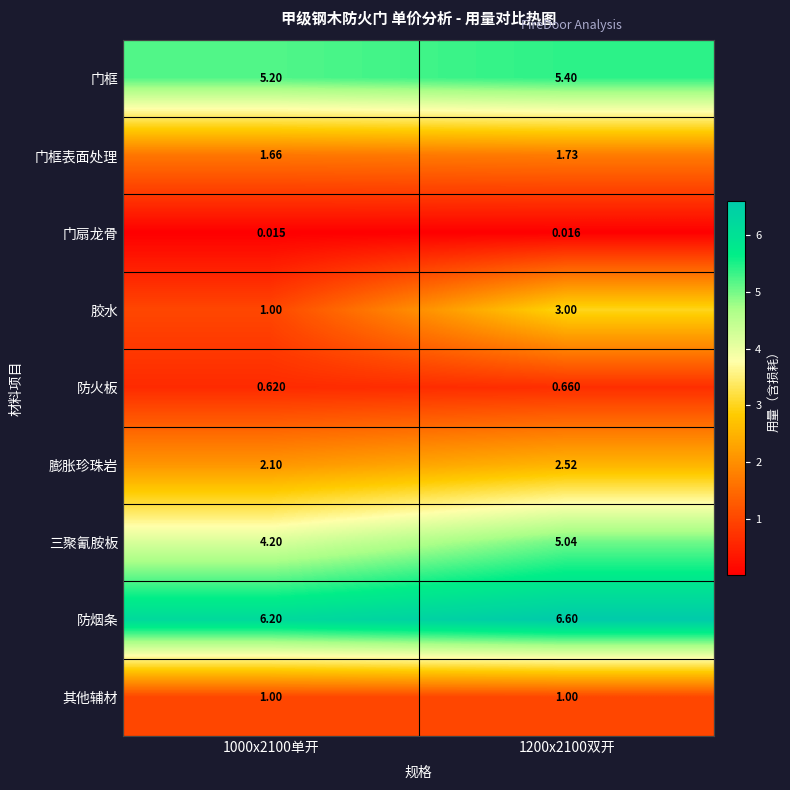

Rank the series at 1200x2100双开 from highest to lowest value.

防烟条, 门框, 三聚氰胺板, 胶水, 膨胀珍珠岩, 门框表面处理, 其他辅材, 防火板, 门扇龙骨